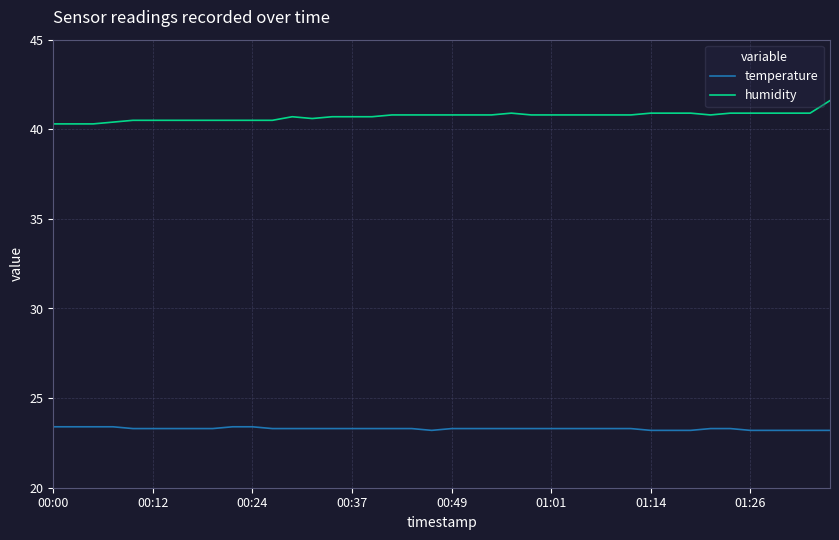

True or false: temperature and humidity intersect in this chart.

False